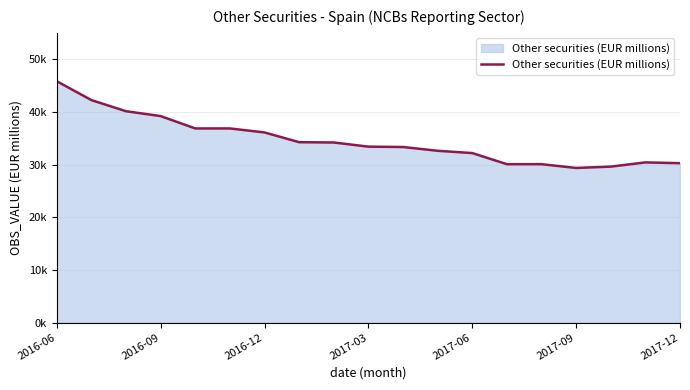

What is the maximum value shown in the chart?

45818.2